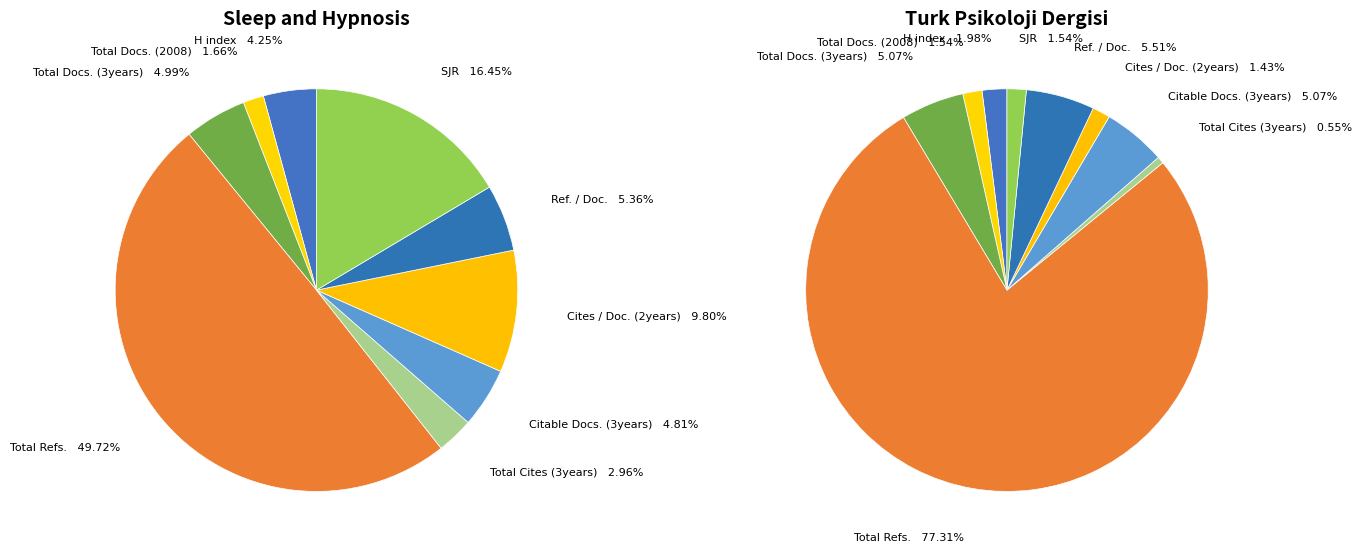

Which has a higher value, Total Cites (3years) or Total Refs.?

Total Refs.